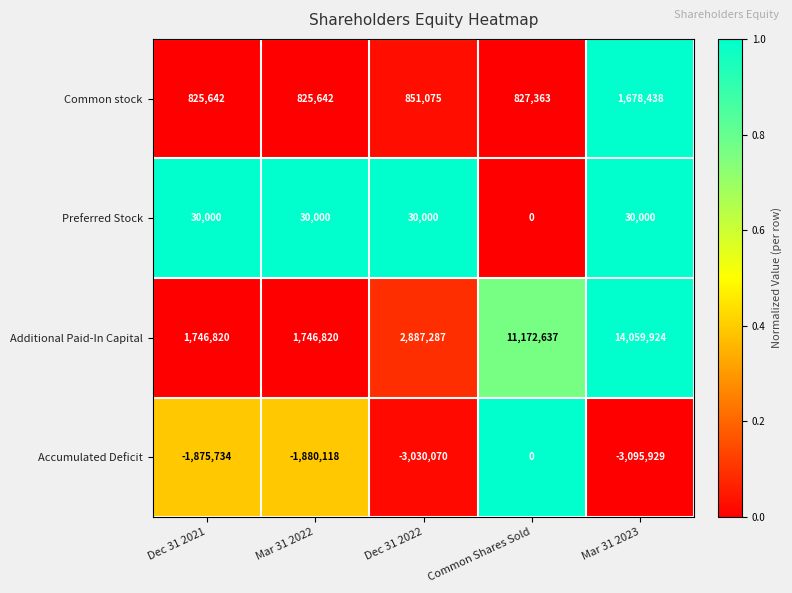

How many data points in Common stock are less than 827363?

2